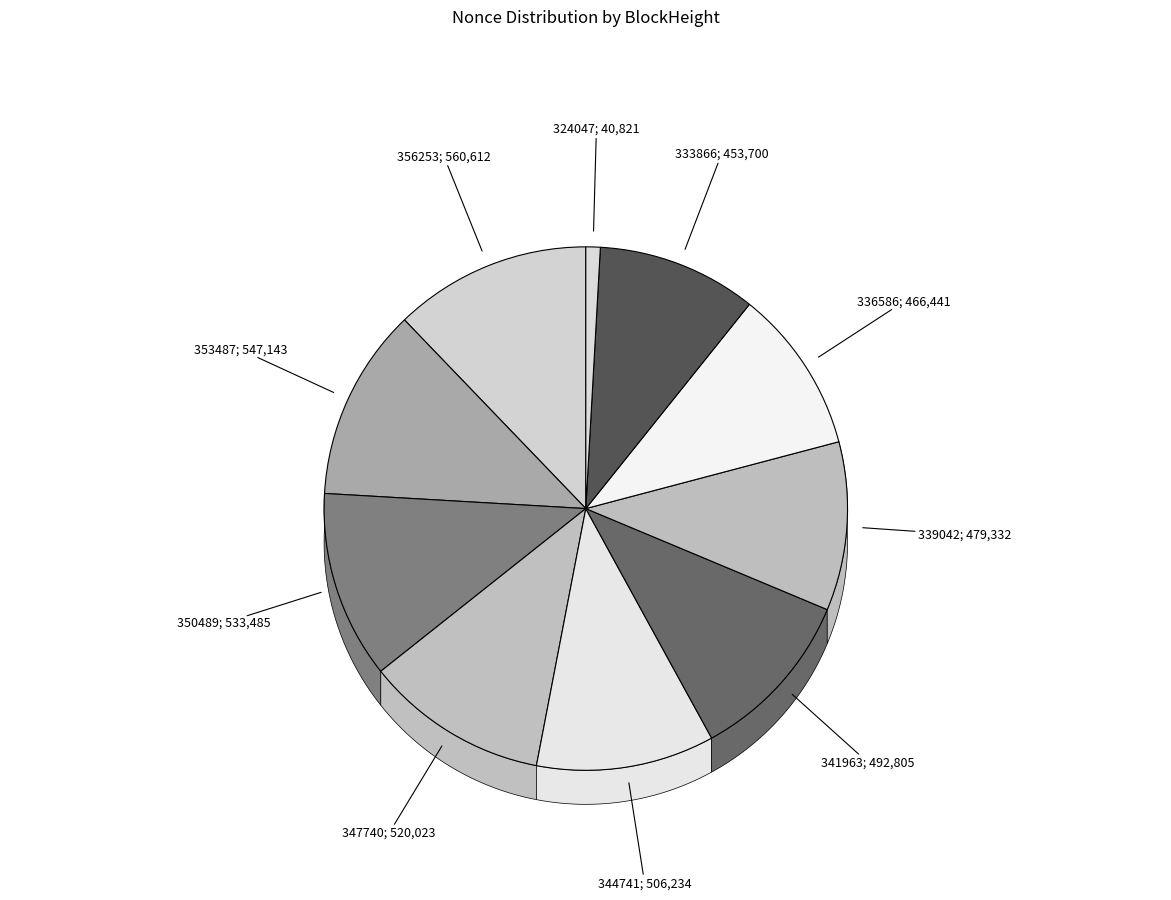

To the nearest percent, what is the combined percentage of 344741 and 324047?

12%